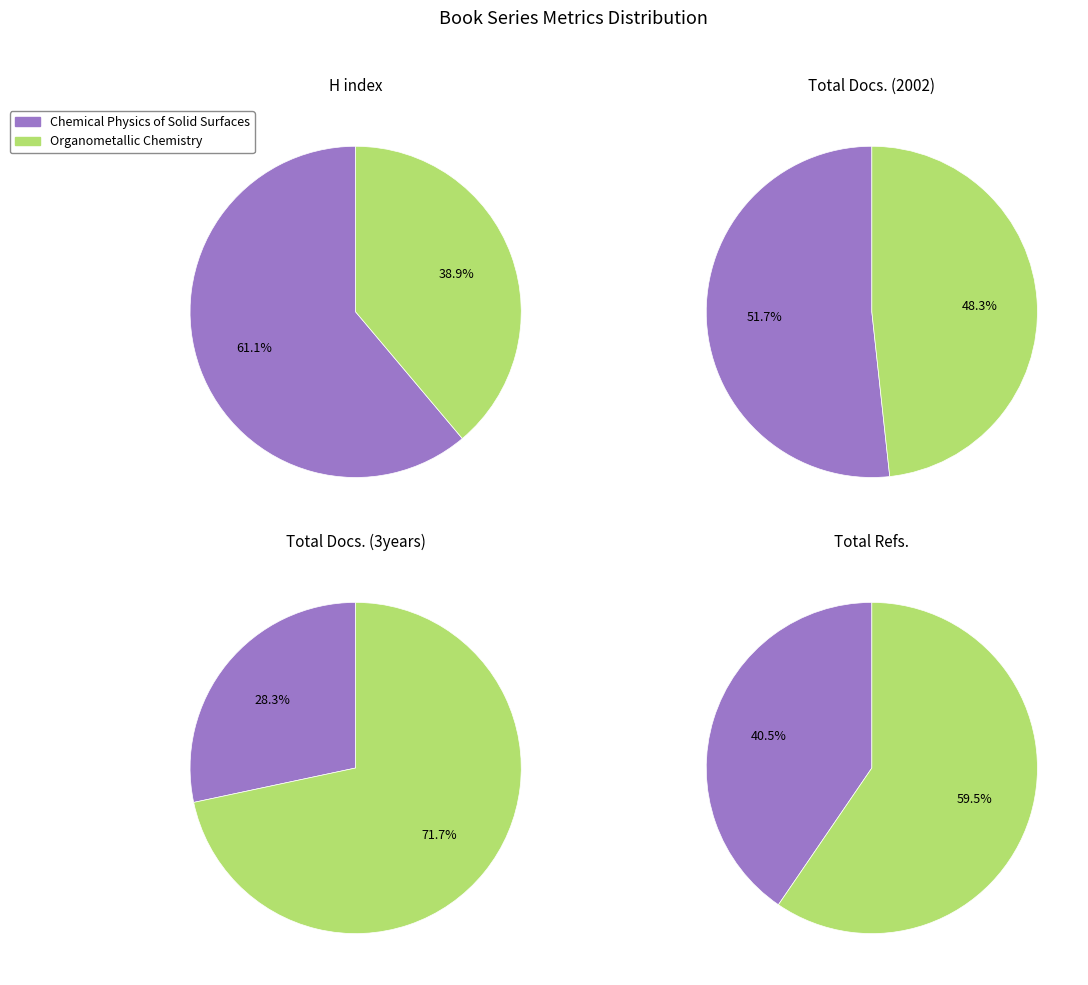

Between Organometallic Chemistry and Chemical Physics of Solid Surfaces, which is larger?

Chemical Physics of Solid Surfaces